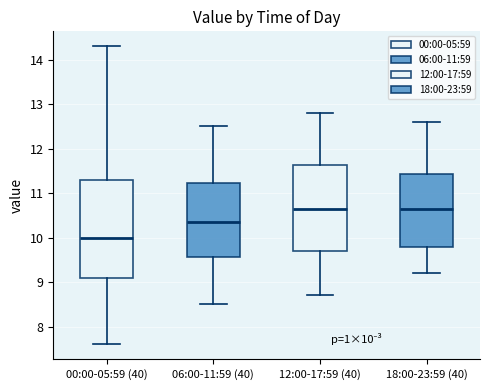

Which box is the tallest, from its lower edge to its upper edge?

00:00-05:59 (40)